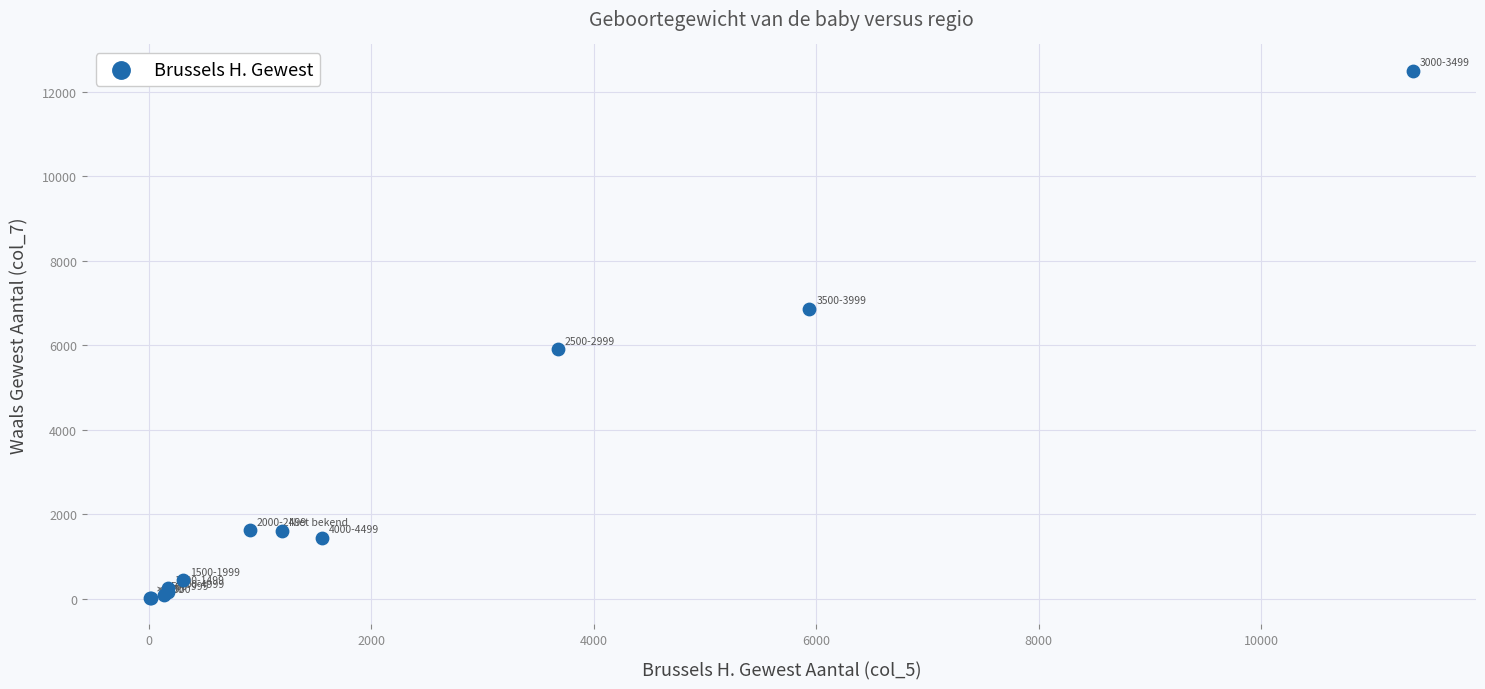

What Y value in the scatter plot is closest to 6256?

5902